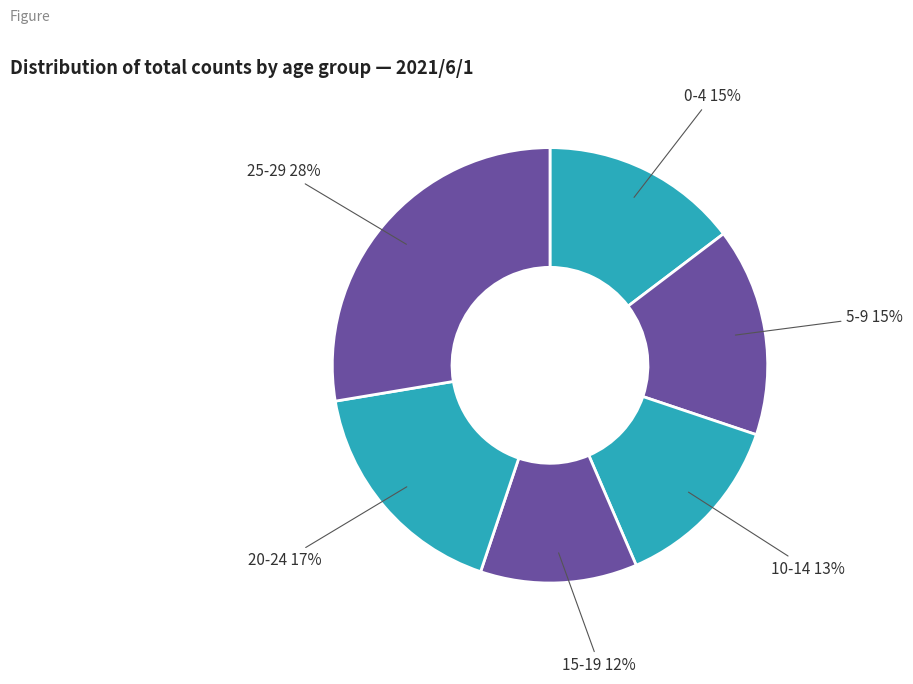

Is there a majority slice in this chart?

No